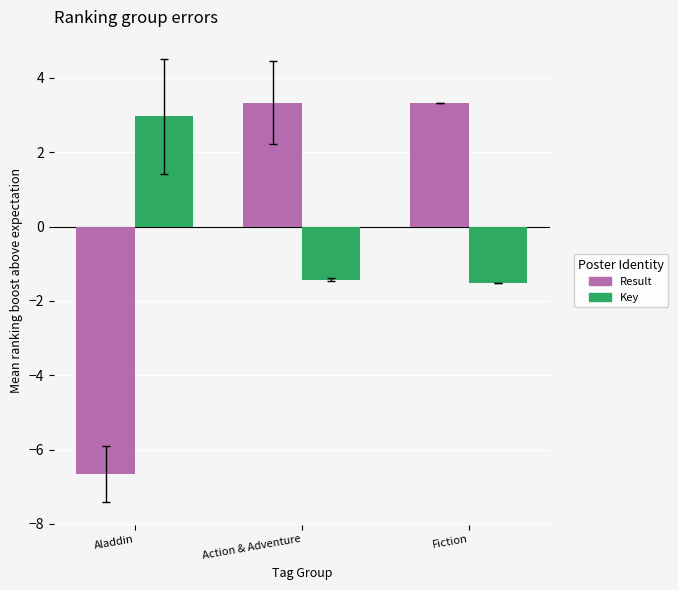

How many values in Result are above zero?

2